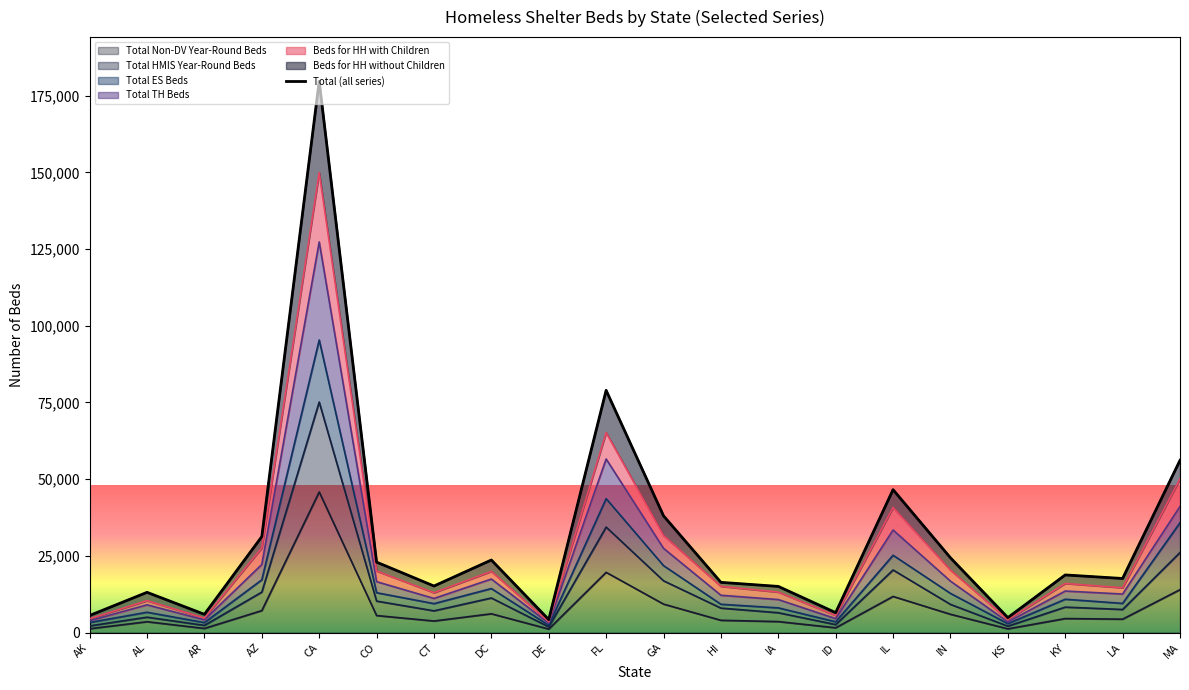

What is the highest value of the Total Non-DV Year-Round Beds series?

45819